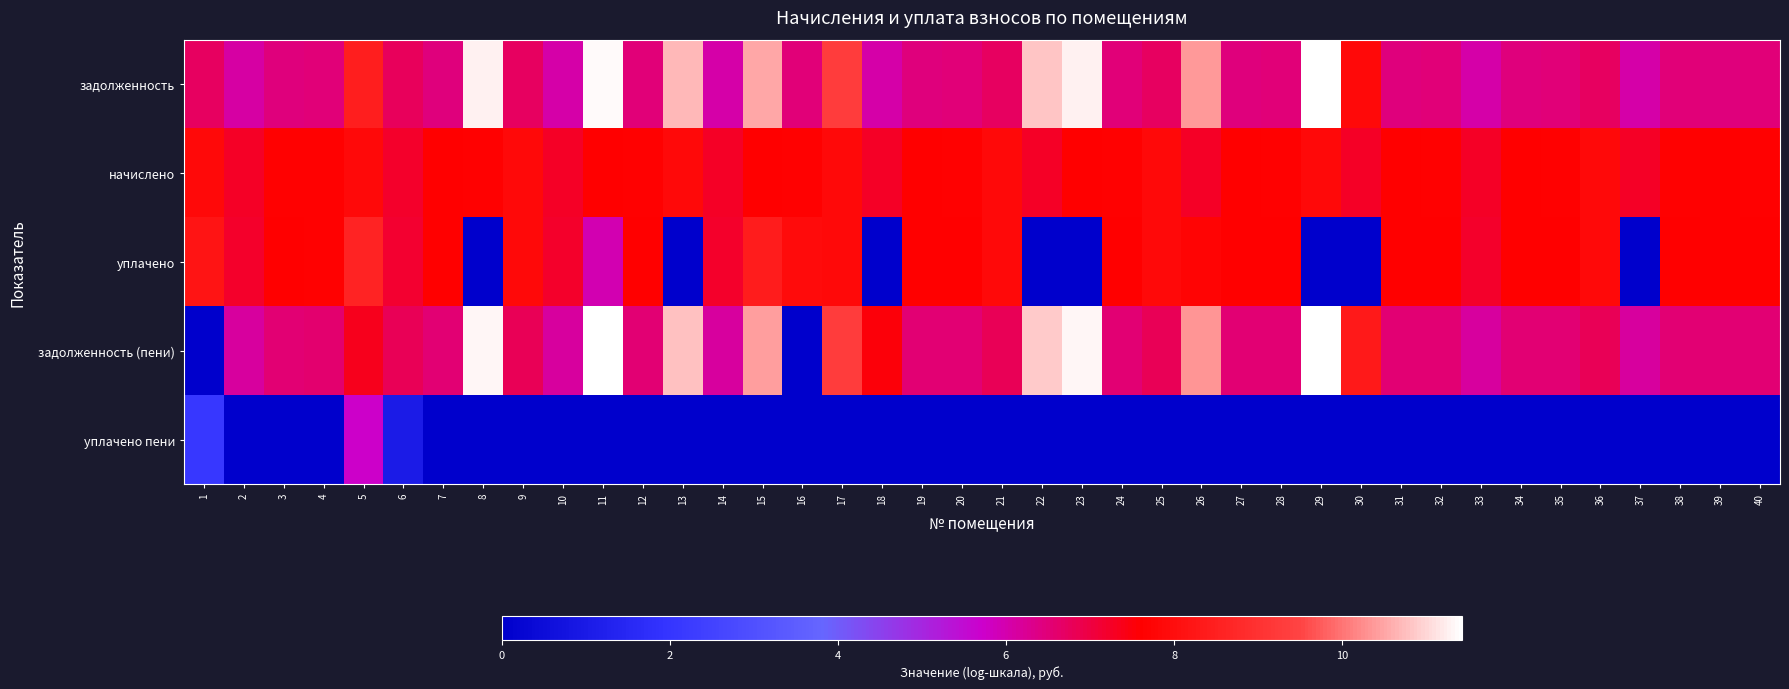

At how many categories does at least one series exceed 2?

40